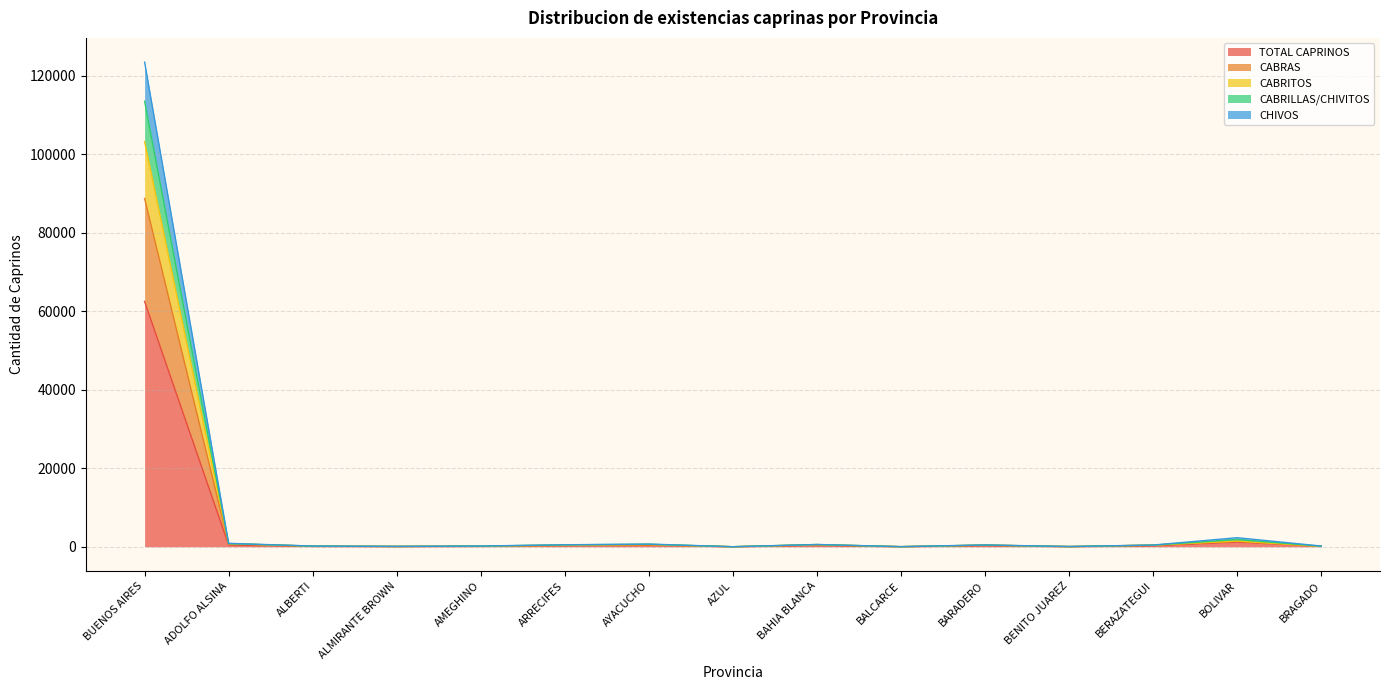

List the labels in order of CHIVOS value, smallest first.

AZUL, BALCARCE, BENITO JUAREZ, ALMIRANTE BROWN, BRAGADO, ALBERTI, AMEGHINO, ARRECIFES, BERAZATEGUI, BARADERO, AYACUCHO, BAHIA BLANCA, ADOLFO ALSINA, BOLIVAR, BUENOS AIRES